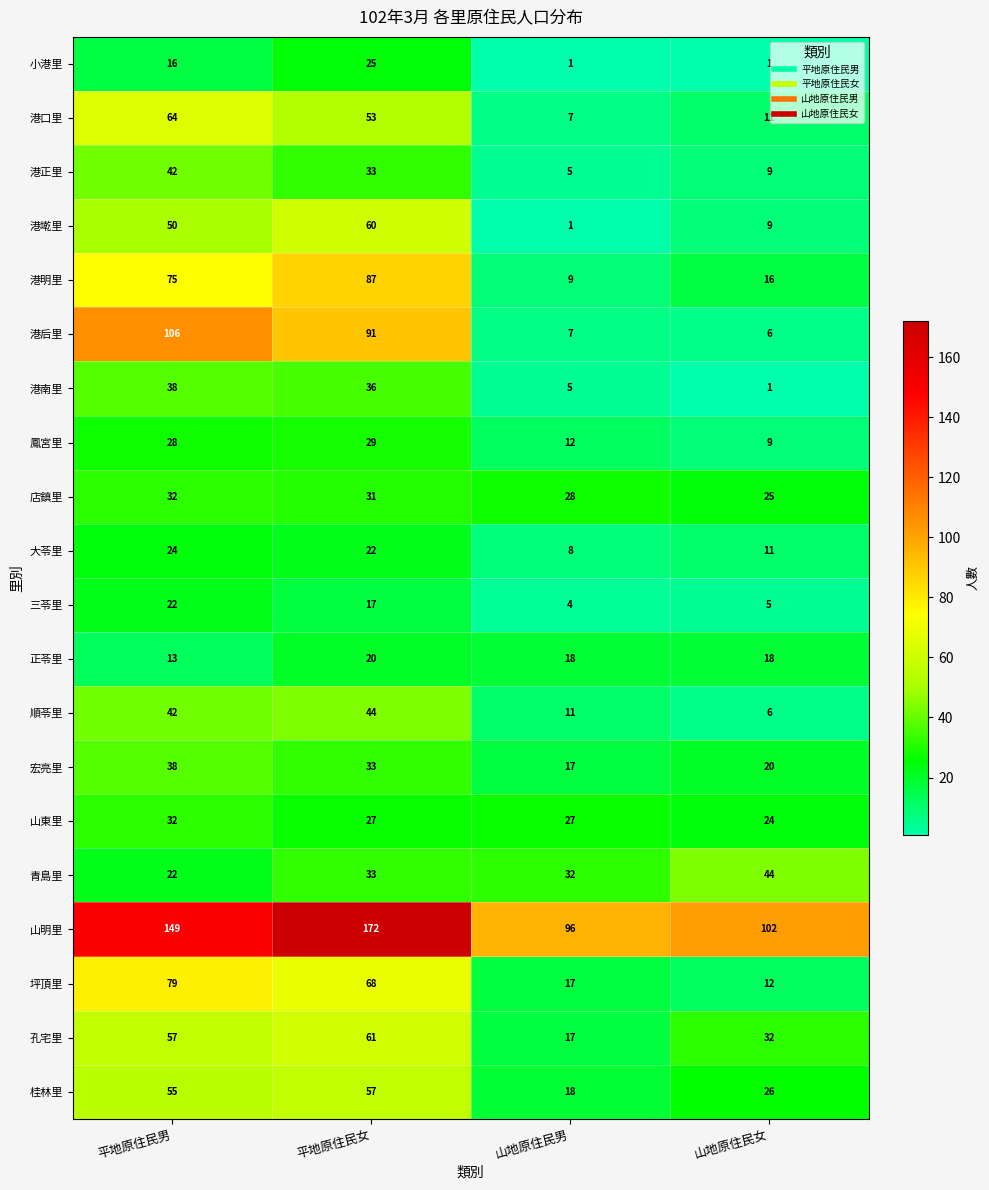

Is it true that 宏亮里 equals 17 at 山地原住民男?

True